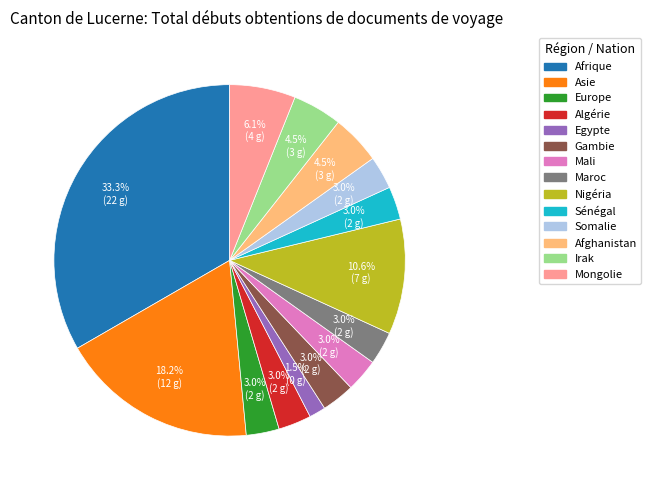

What is the smallest slice in the pie chart?

Egypte